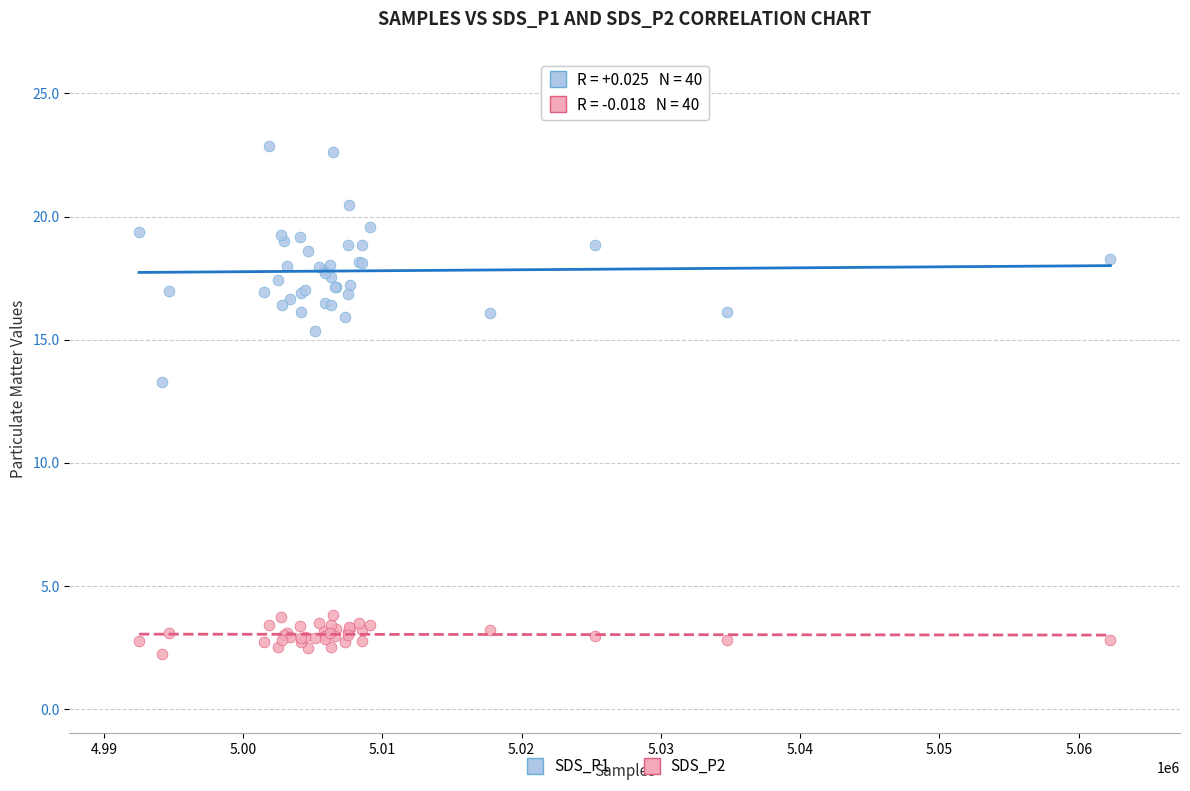

Across all series, what Y value is closest to 12?

13.3